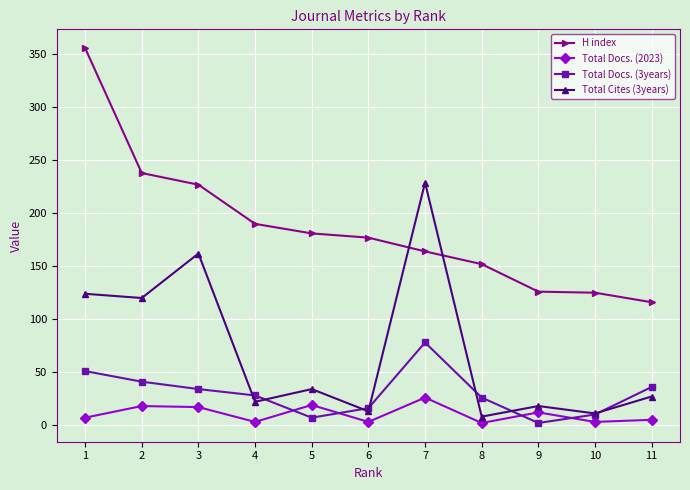

List the series in order of their peak value, lowest first.

Total Docs. (2023), Total Docs. (3years), Total Cites (3years), H index